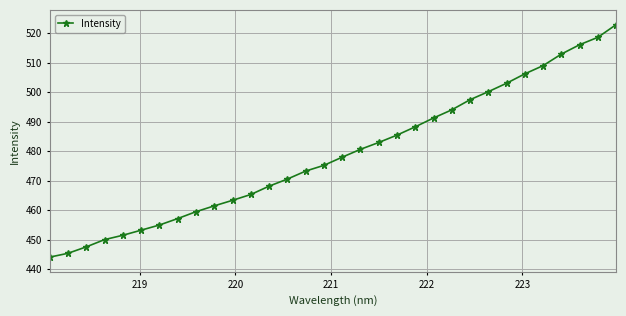

What is the average value?

479.0